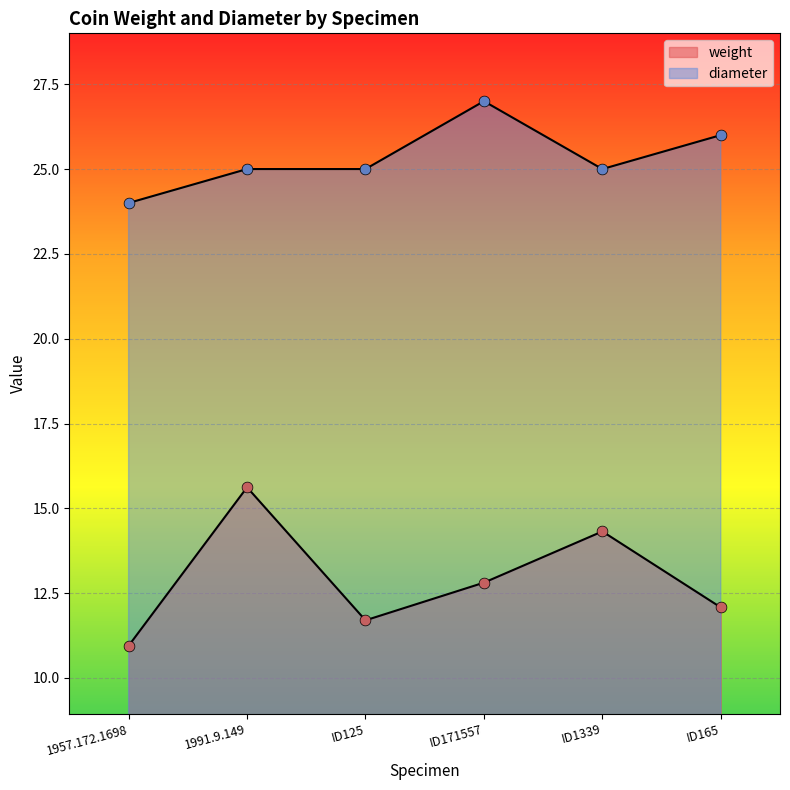

At how many categories does at least one series exceed 24?

5